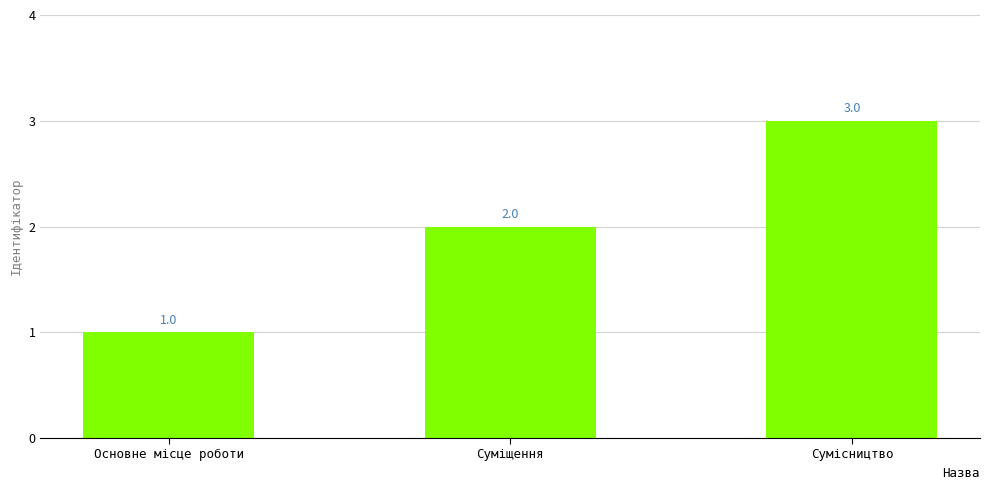

The value at Суміщення is 2. True or false?

True